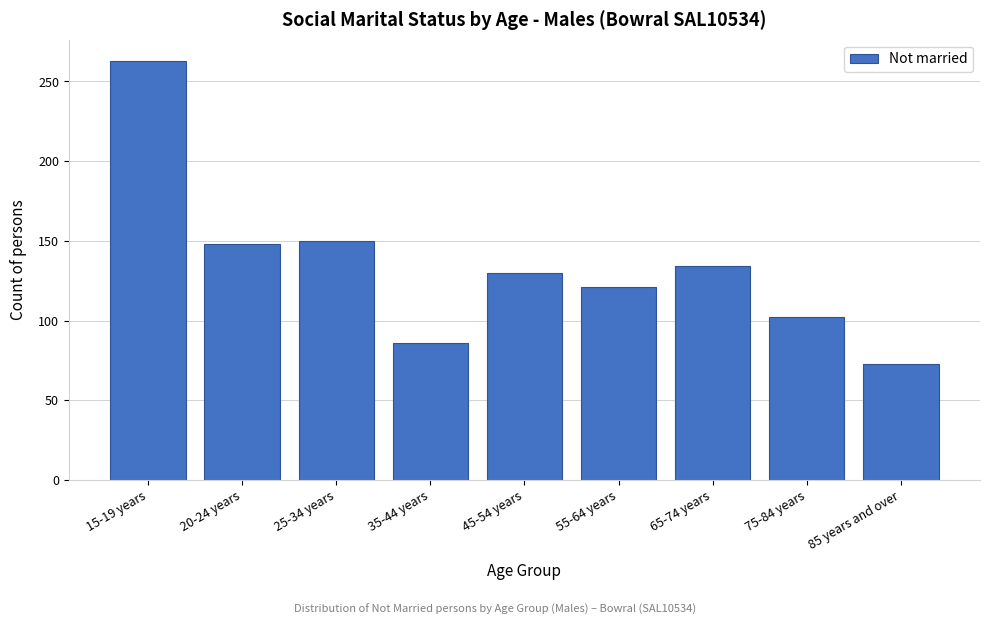

Reading left to right, extract all data points from this chart.

263	148	150	86	130	121	134	102	73